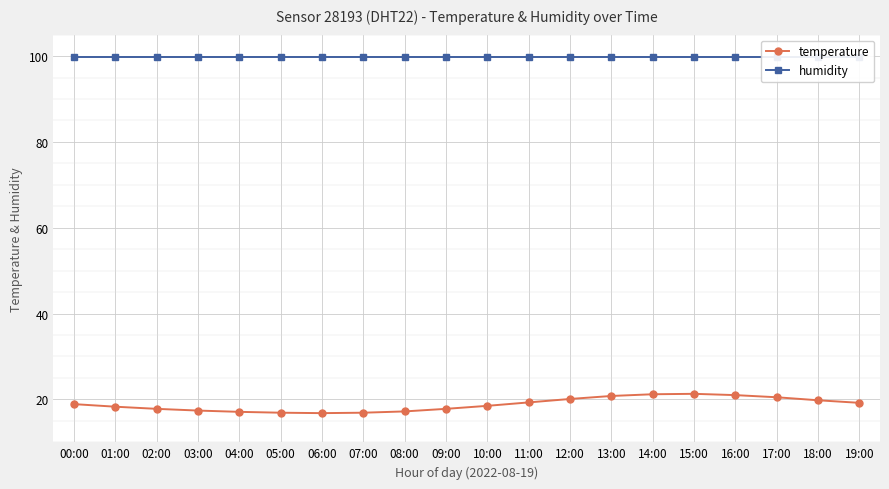

What is the value of the humidity point at the 1st from the left?

99.9